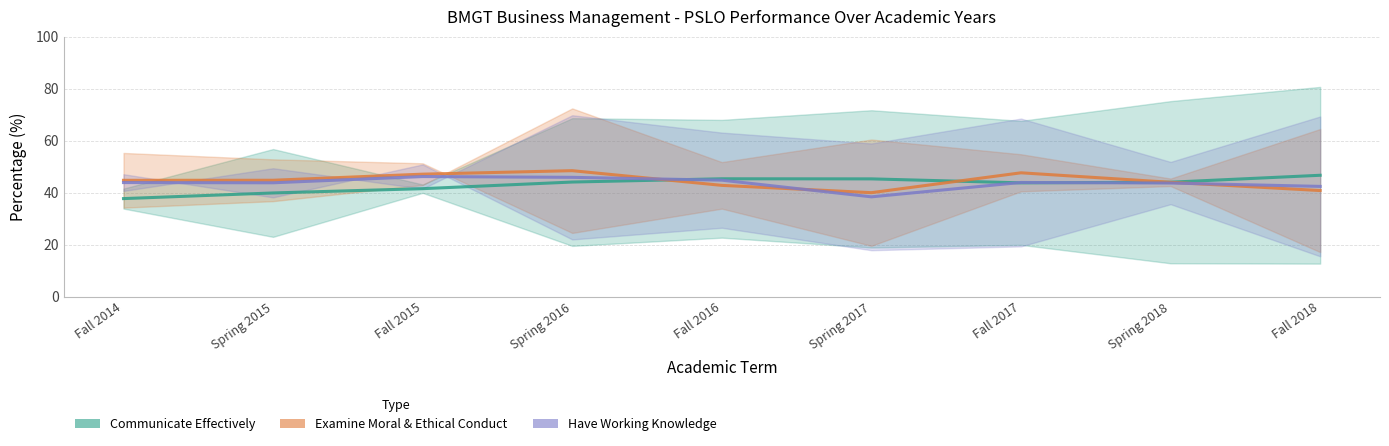

List the series in order of their overall mean, lowest first.

Communicate Effectively, Have Working Knowledge, Examine Moral & Ethical Conduct